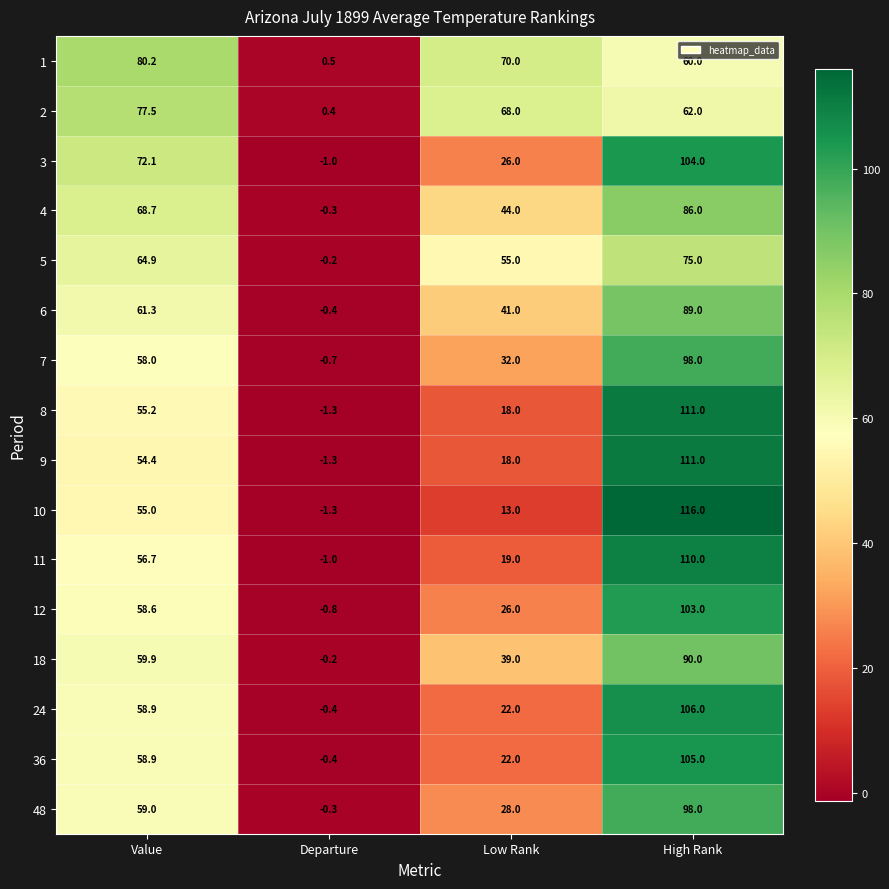

Rank the categories by 1 value from lowest to highest.

Departure, High Rank, Low Rank, Value